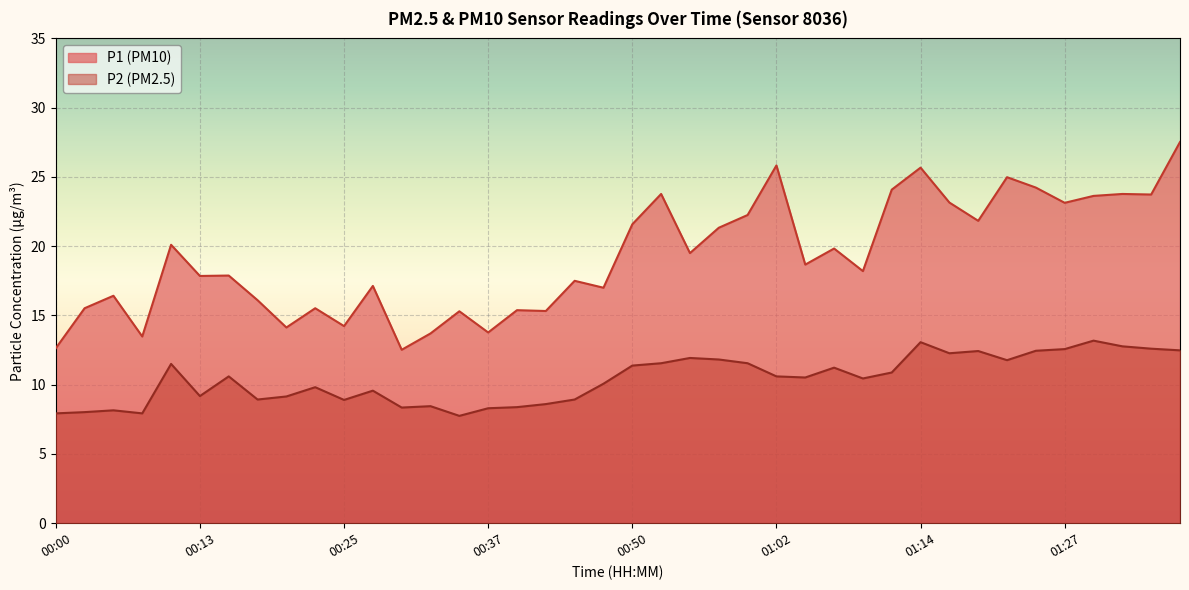

What is the value of the P2 point at the 12th from the left?

9.6